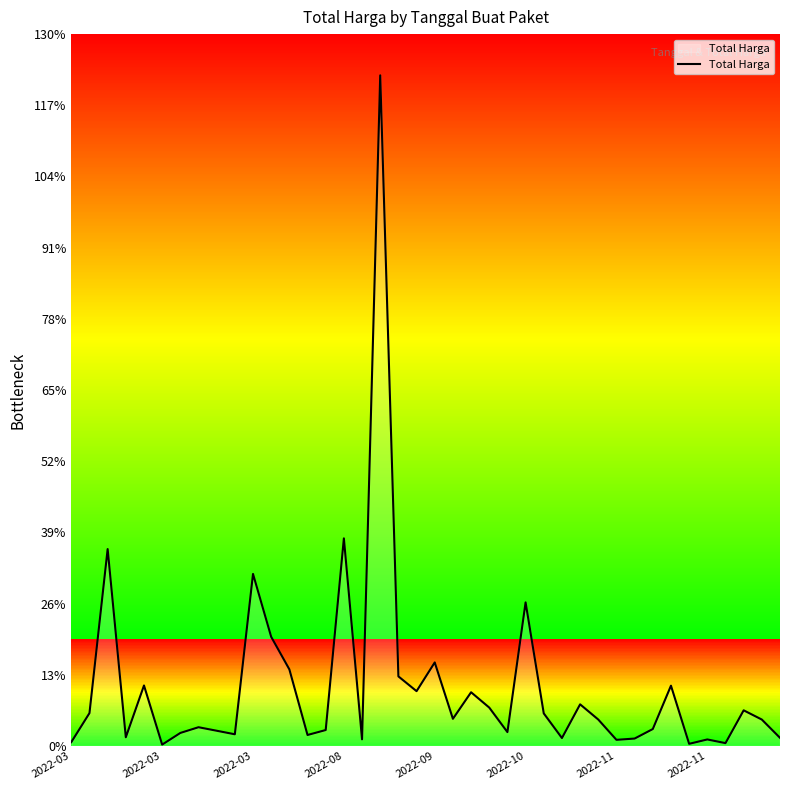

Rank the categories by value from highest to lowest.

17, 15, 2022-03, 10, 25, 11, 20, 12, 18, 2022-09, 33, 19, 22, 28, 23, 37, 2022-03, 26, 21, 29, 38, 2022-11, 32, 14, 8, 24, 2022-11, 9, 13, 2022-08, 39, 27, 31, 16, 35, 30, 2022-03, 36, 34, 2022-10